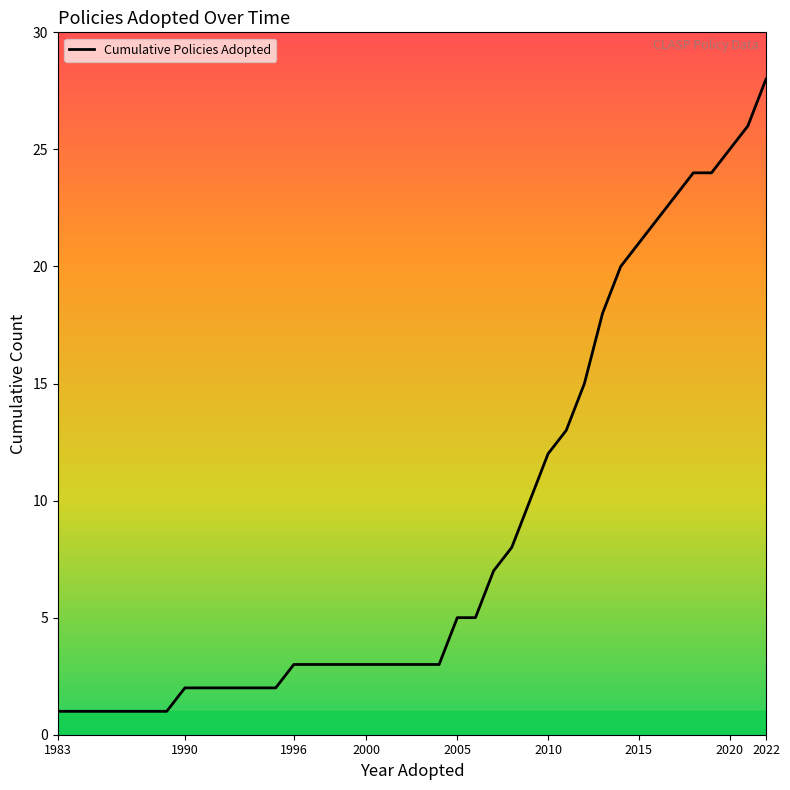

What is the difference between the maximum and minimum values?

27